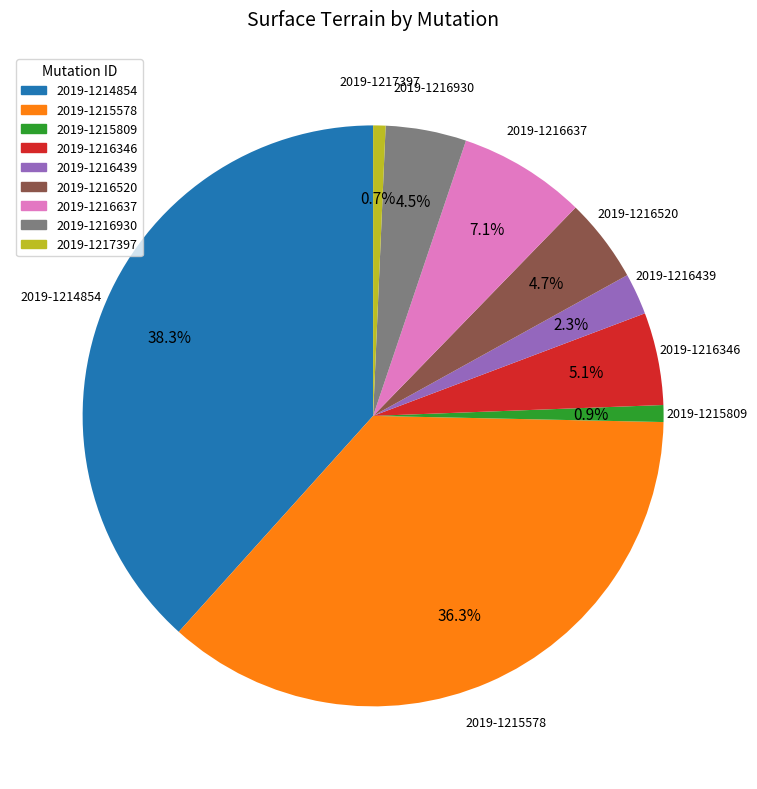

What is the largest slice in the pie chart?

2019-1214854